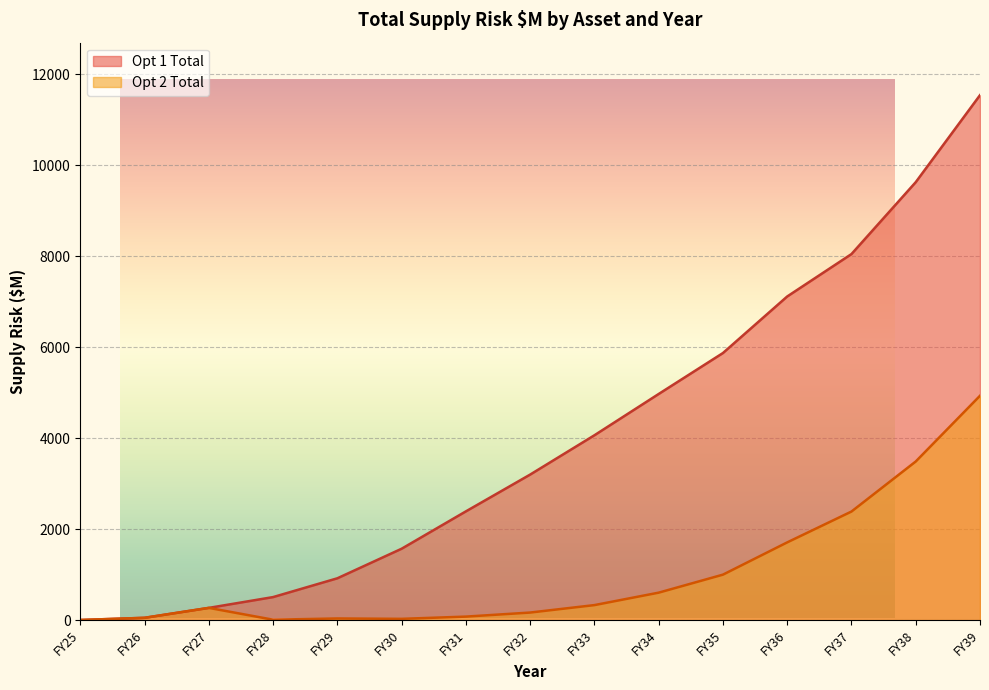

At FY37, list the series in order from smallest to largest.

Opt 2 Total, Opt 1 Total